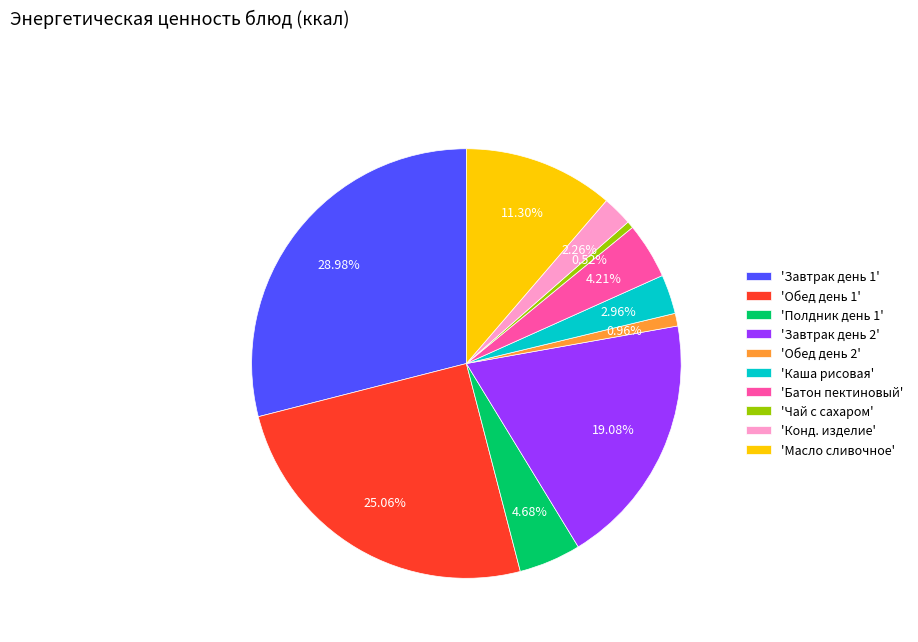

Count the number of slices in the pie.

10